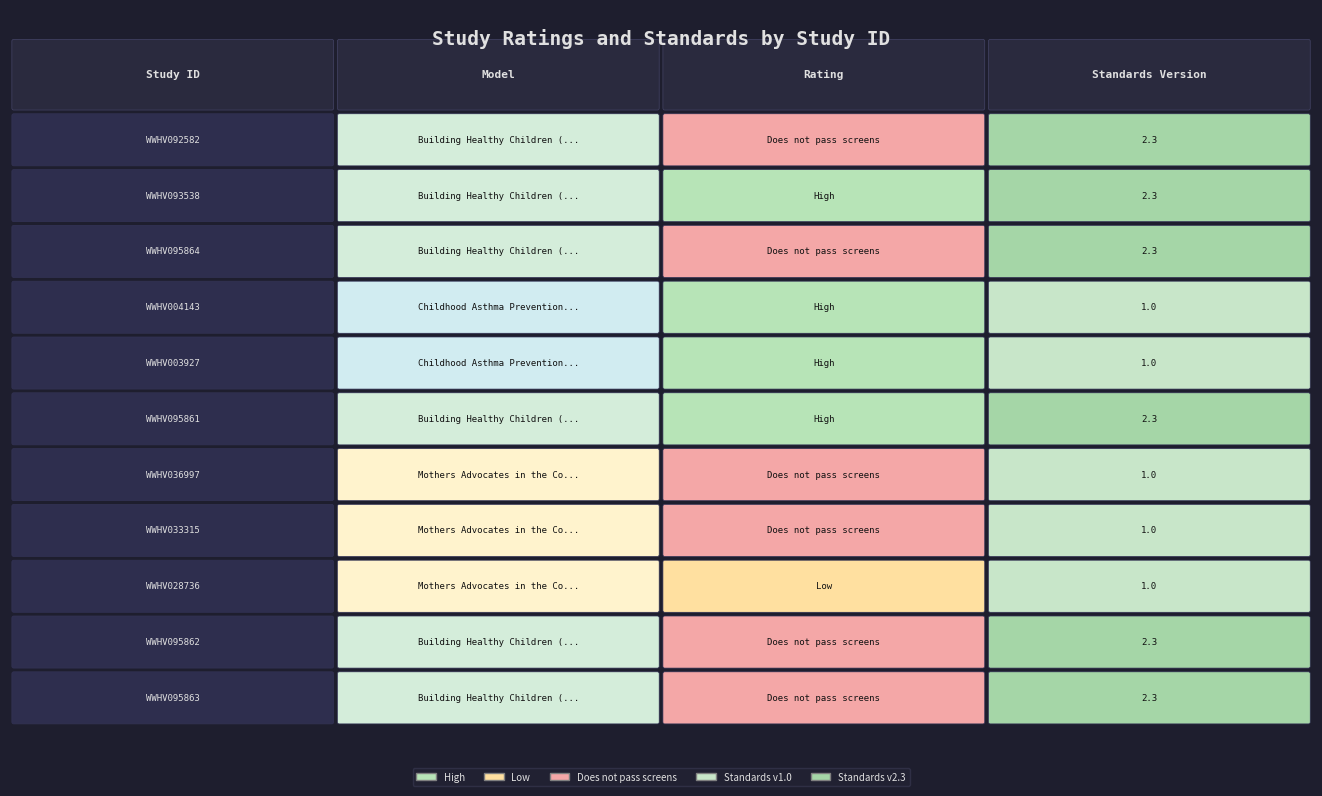

What is the difference between the maximum and second lowest values?

1.3